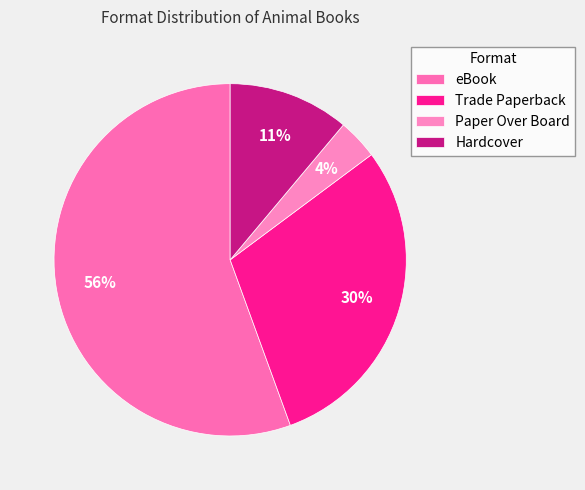

What is the smallest slice in the pie chart?

Paper Over Board